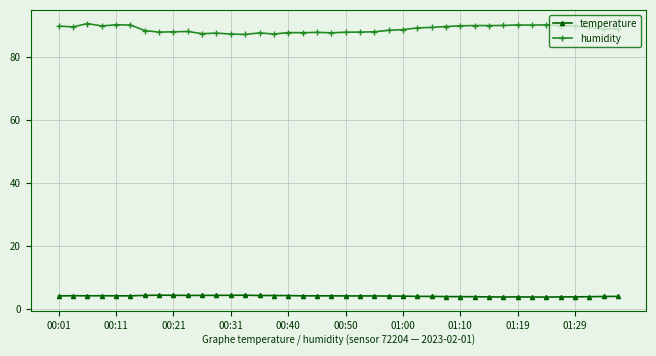

Which series has the largest range (max minus min)?

humidity